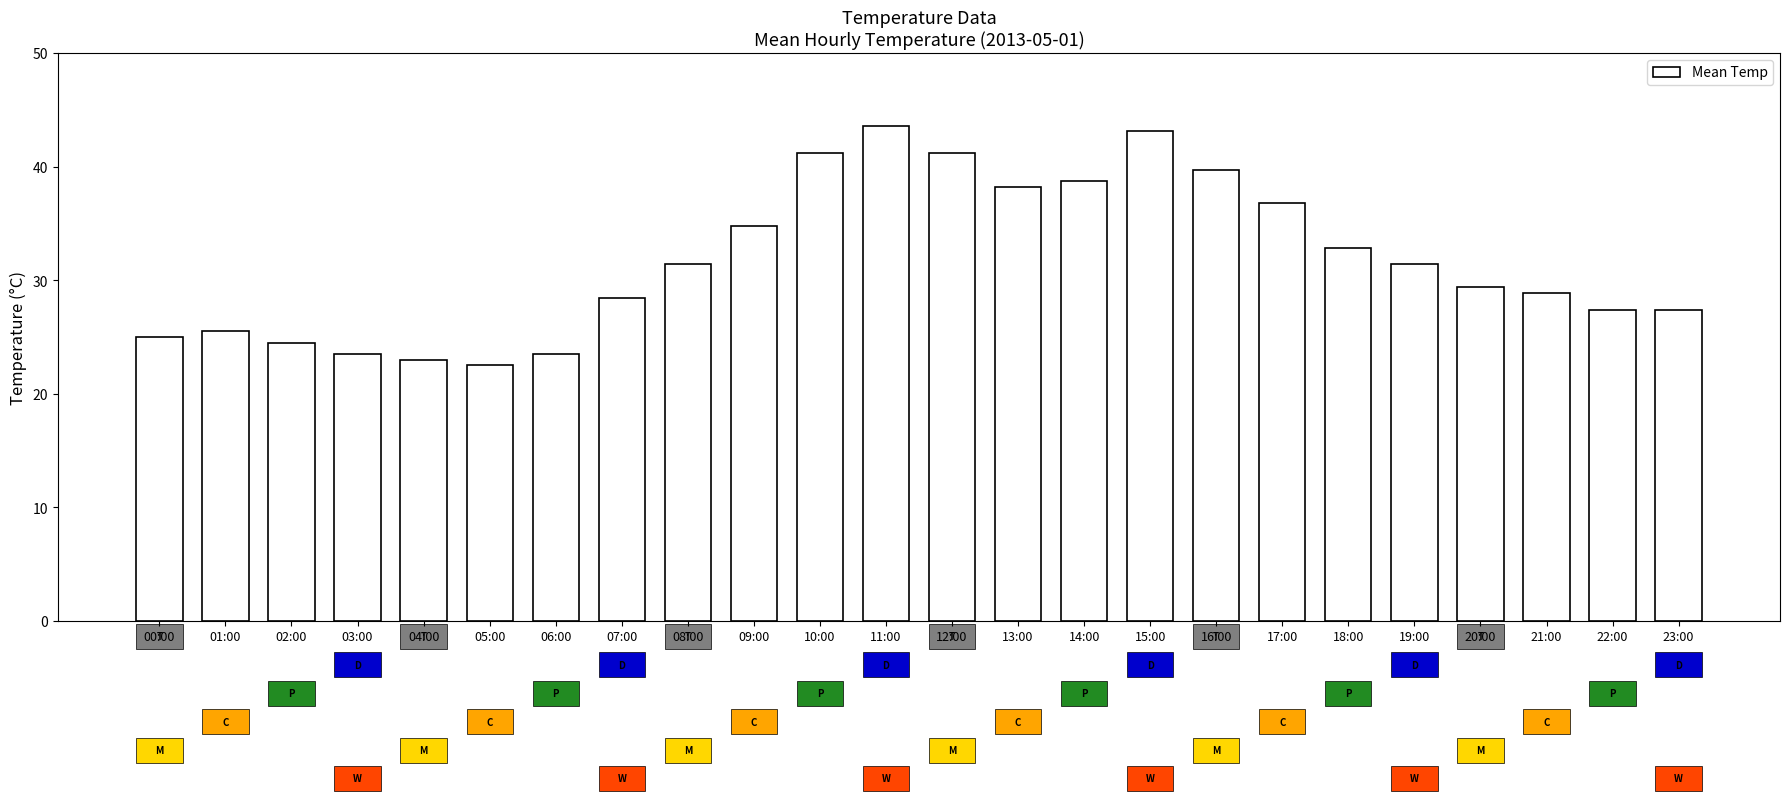

What is the change in value from 00:00 to 10:00?

+16.2